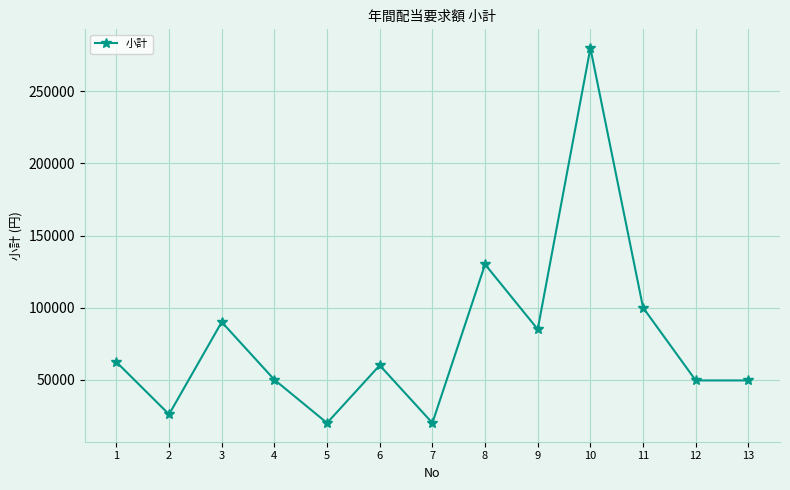

What is the greatest value displayed?

280000